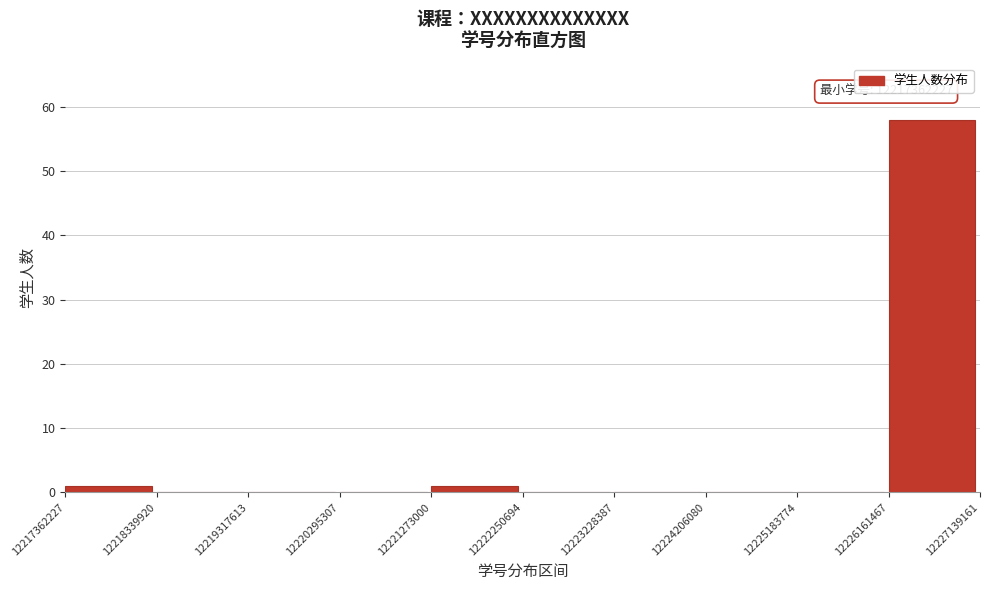

Which range on the x-axis has the tallest bar?

12226161467 to 12227139161